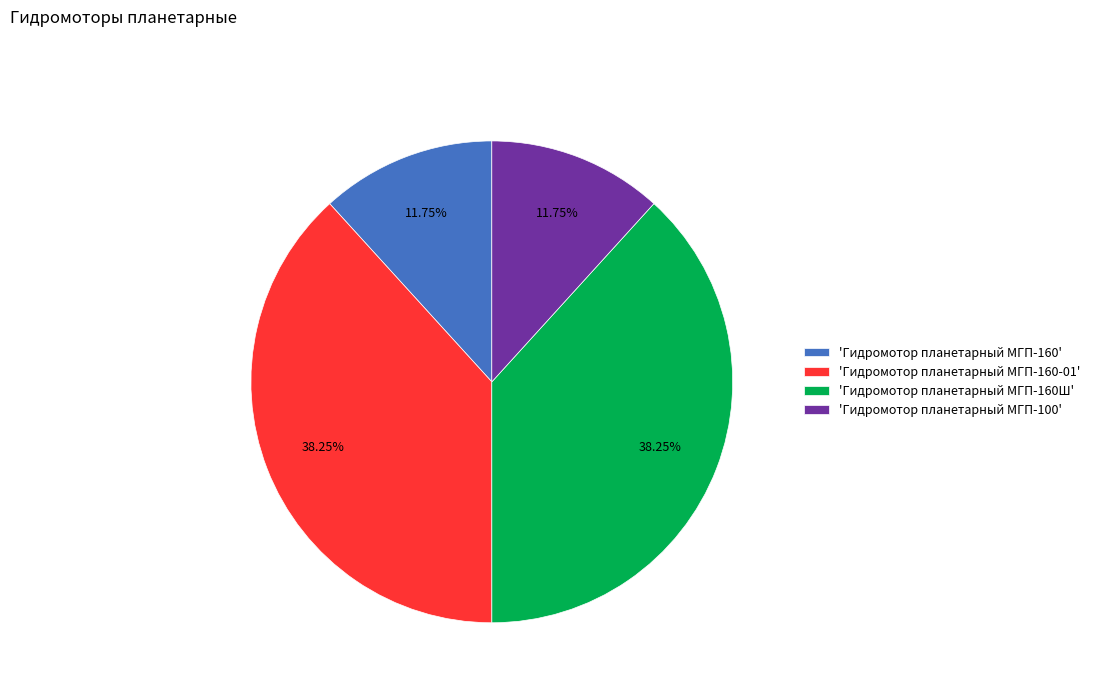

Does 'Гидромотор планетарный МГП-100' account for over 50% of the chart?

No